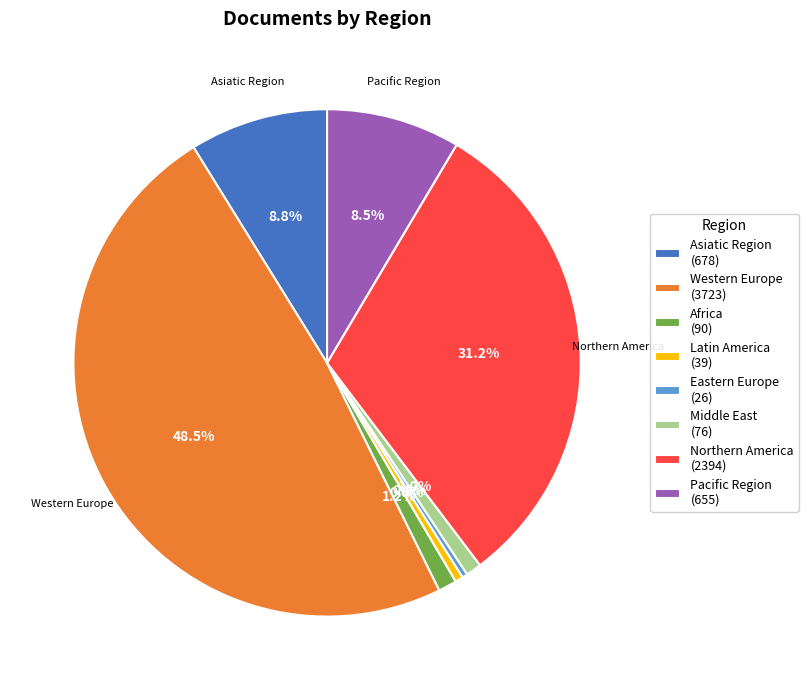

Is there a majority slice in this chart?

No